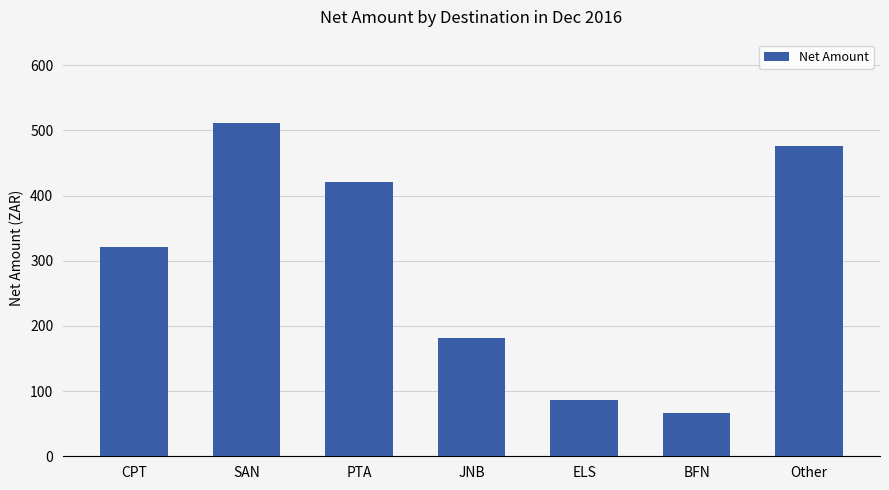

List the labels in order of value, smallest first.

BFN, ELS, JNB, CPT, PTA, Other, SAN